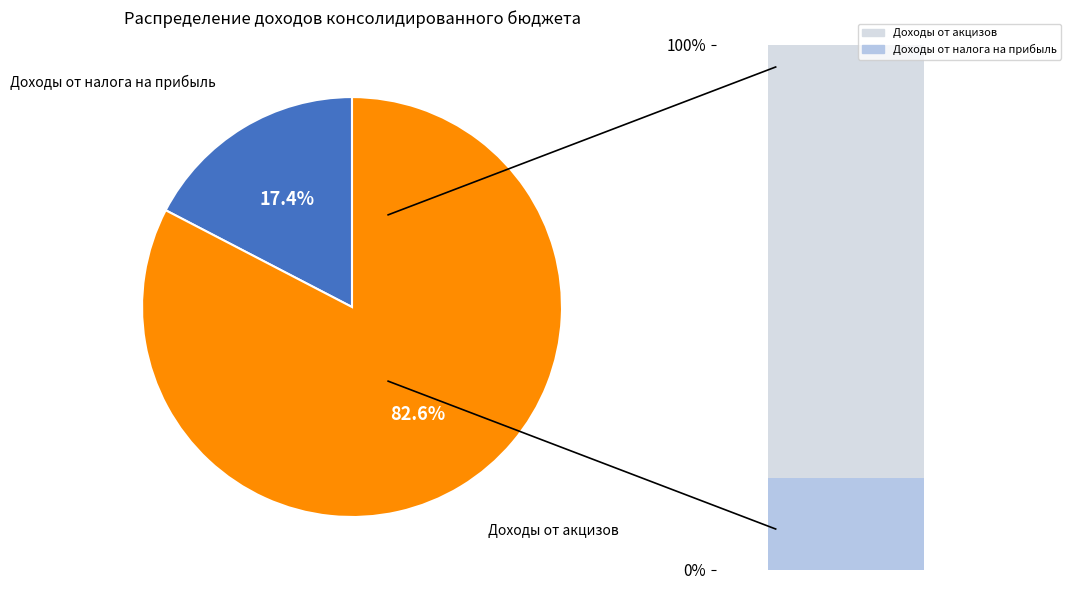

To the nearest percent, what is the difference between the largest and smallest slice percentages?

65%